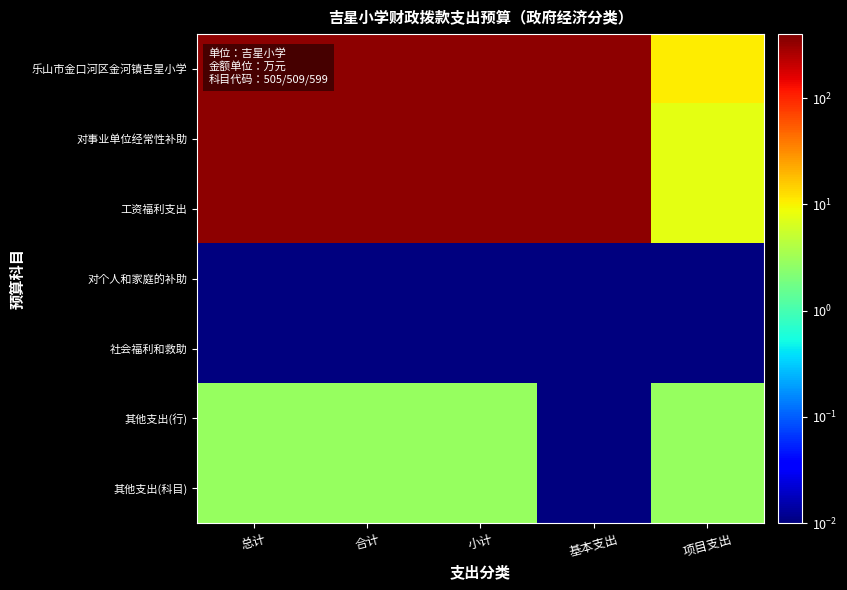

Which has a higher value, 项目支出 or 基本支出?

基本支出